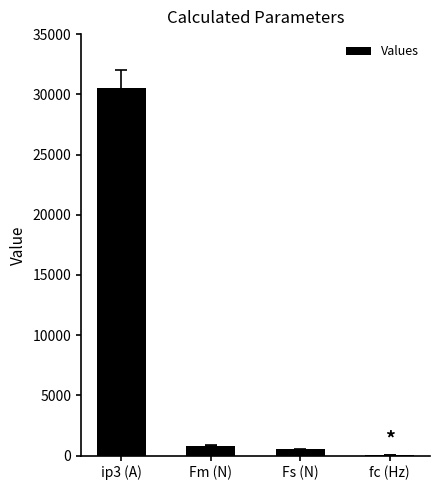

What is the ratio of the value at Fs (N) to the value at fc (Hz)?

10.1